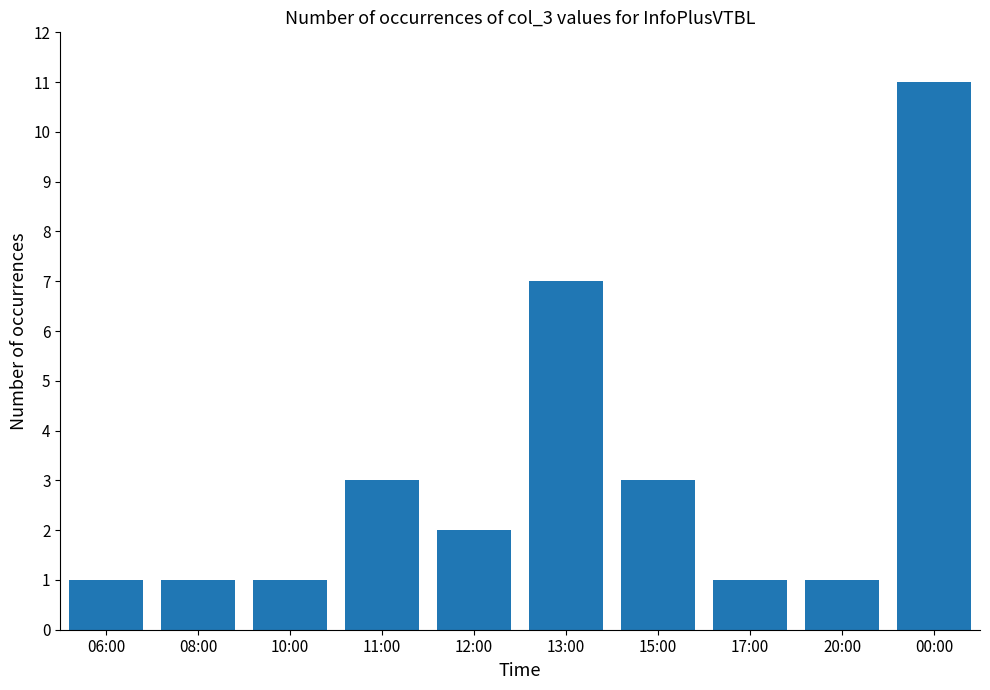

What is the ratio of the value at 06:00 to the value at 10:00?

1.0